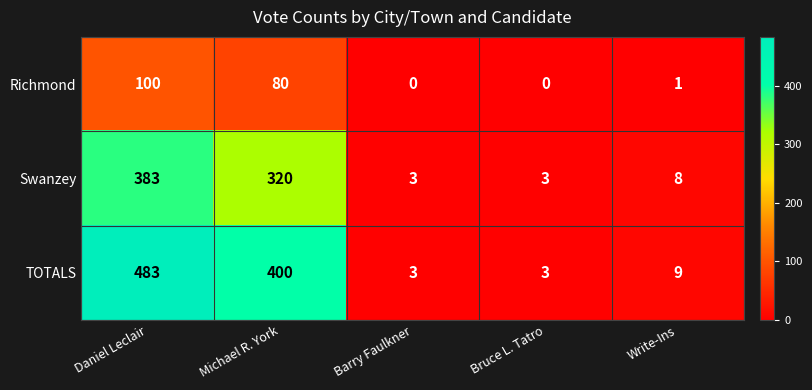

True or false: Swanzey has a value of 3 at Barry Faulkner.

True